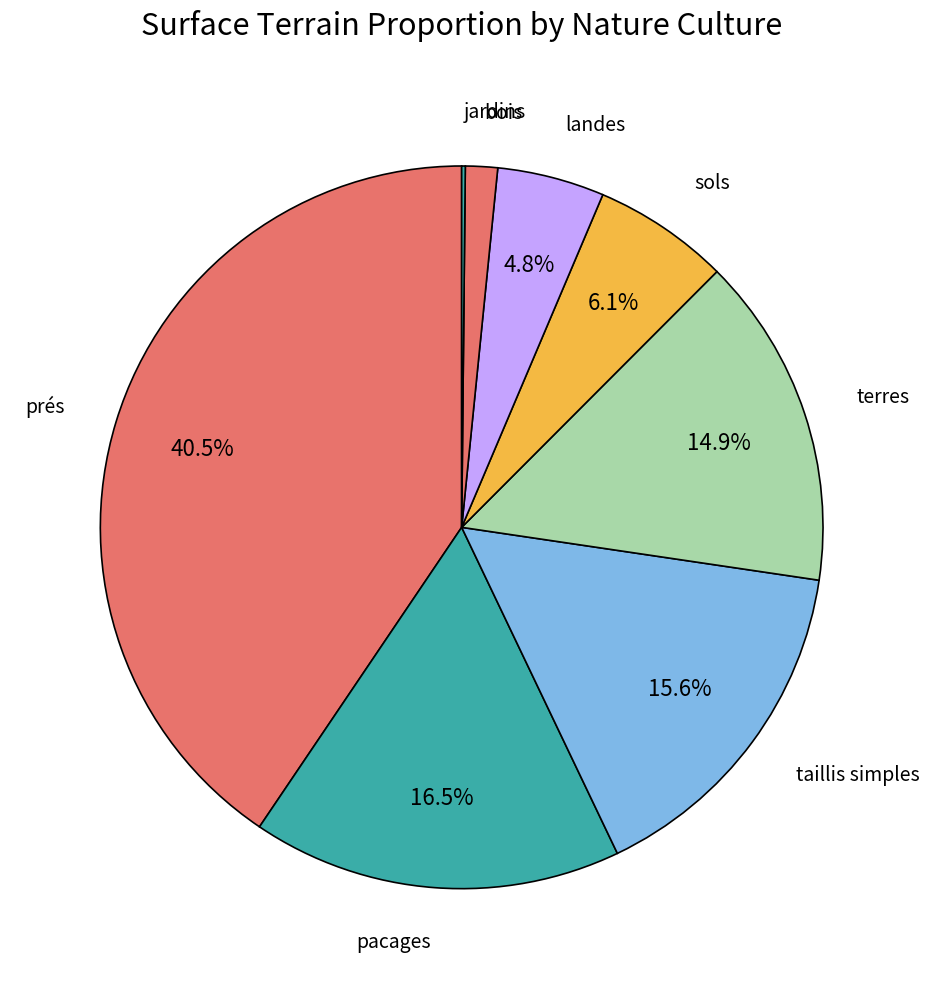

Combined, do landes and pacages account for over 50%?

No